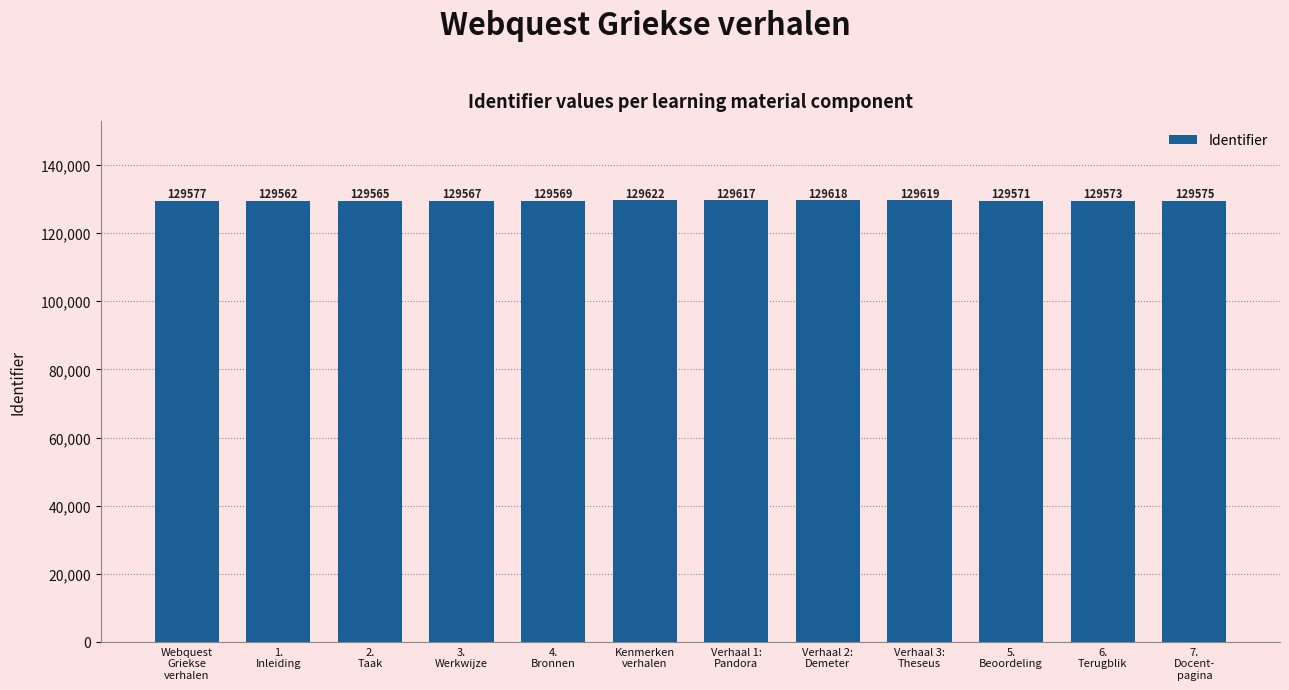

What is the change in value from Kenmerken
verhalen to Verhaal 2:
Demeter?

-4